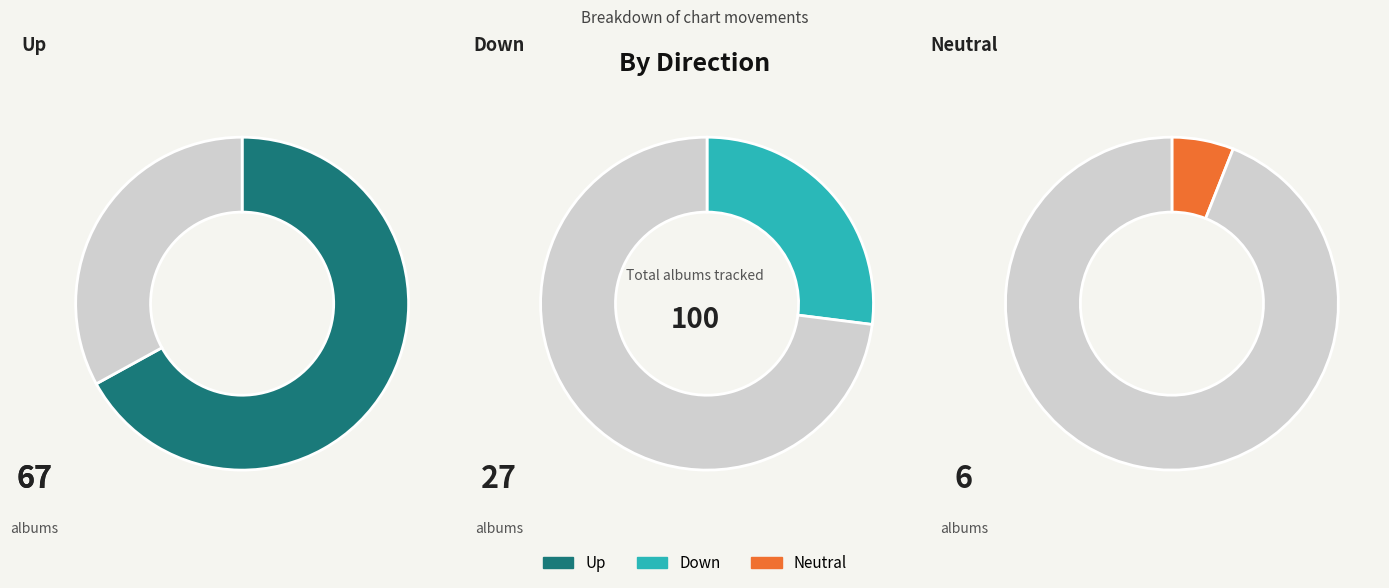

Which category has the biggest portion of the pie?

up